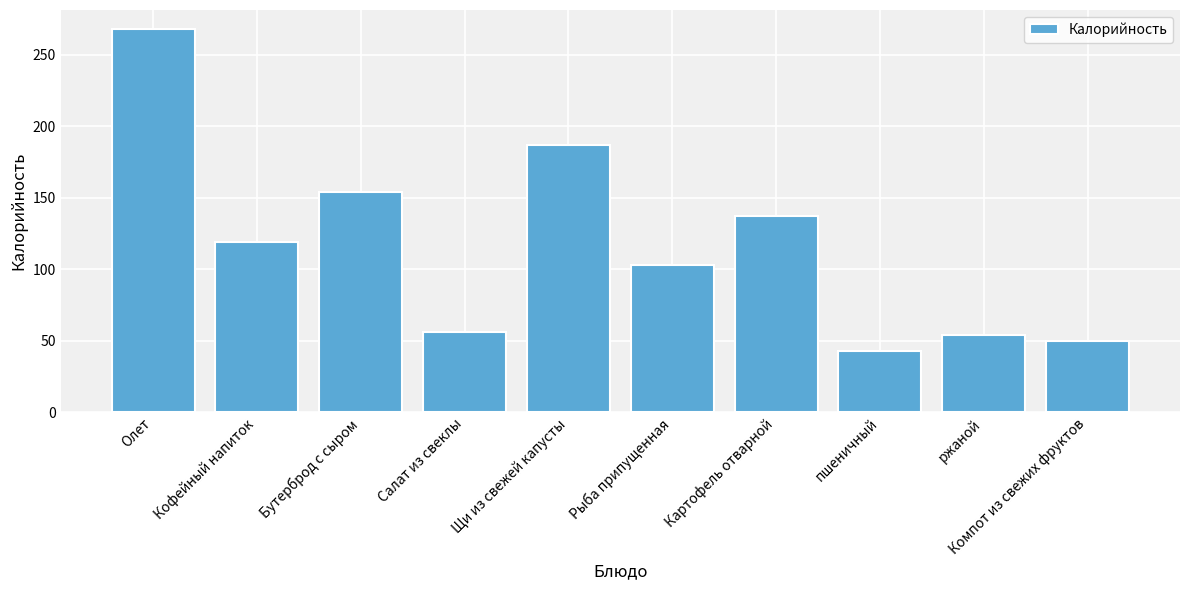

Is it true that the value at Щи из свежей капусты is 187.0?

True